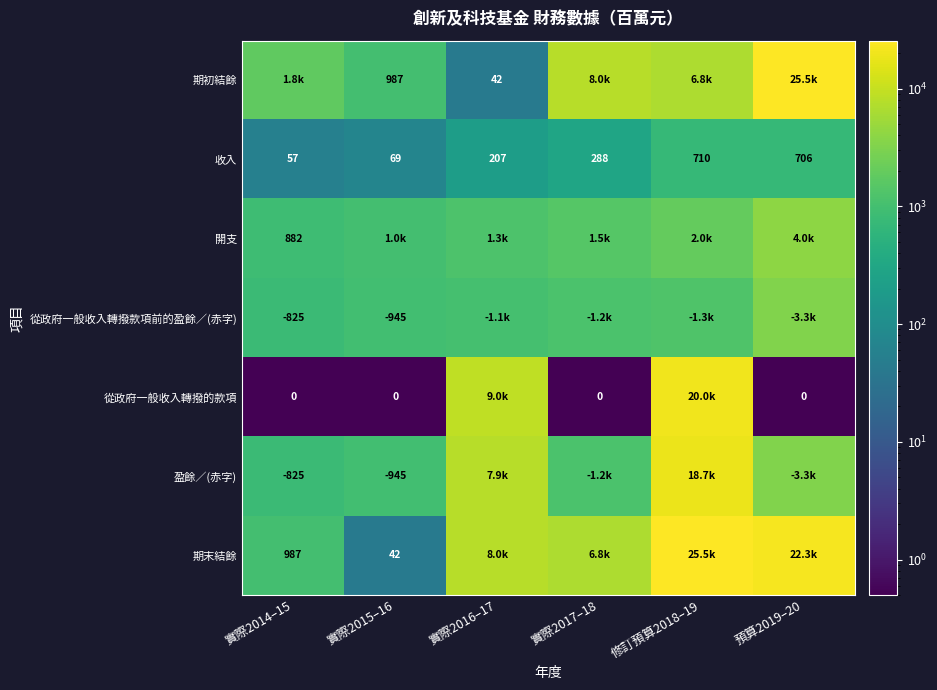

At which category is the sum across all series the highest?

修訂預算2018–19